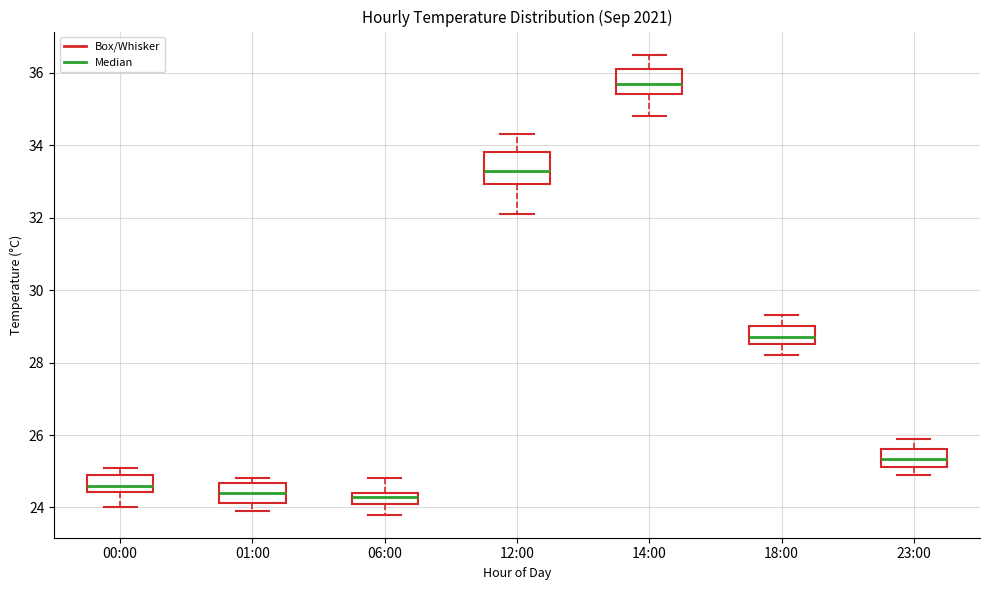

Where is the upper edge of the box for 00:00 on the y-axis? The values are not printed on the chart, so give them approximately, as read against the axis.

25.0